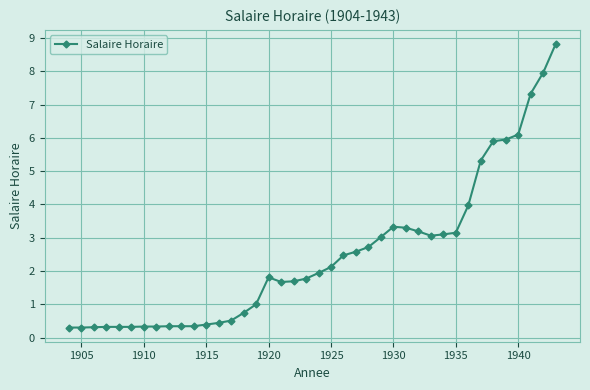

How many series are shown in this chart?

1